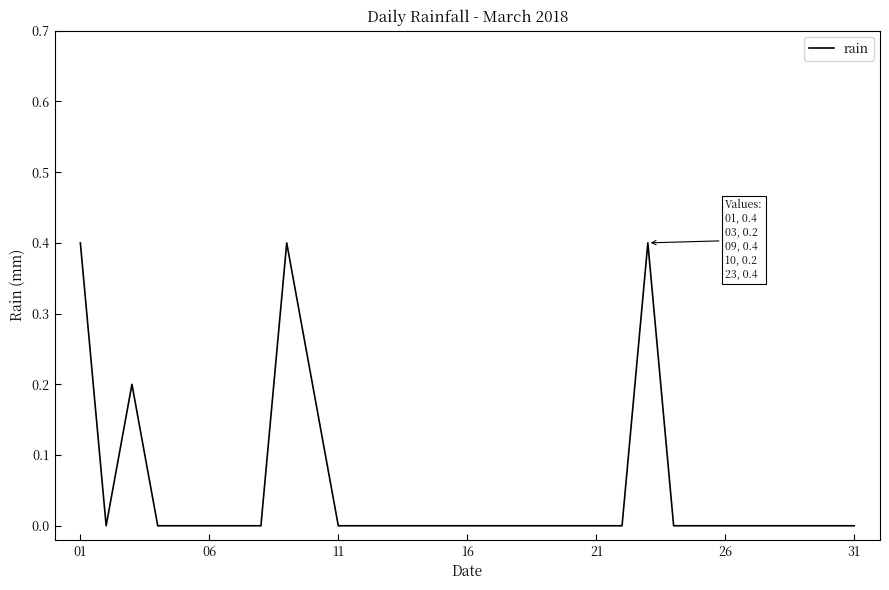

What is the difference between the maximum and minimum values?

0.4